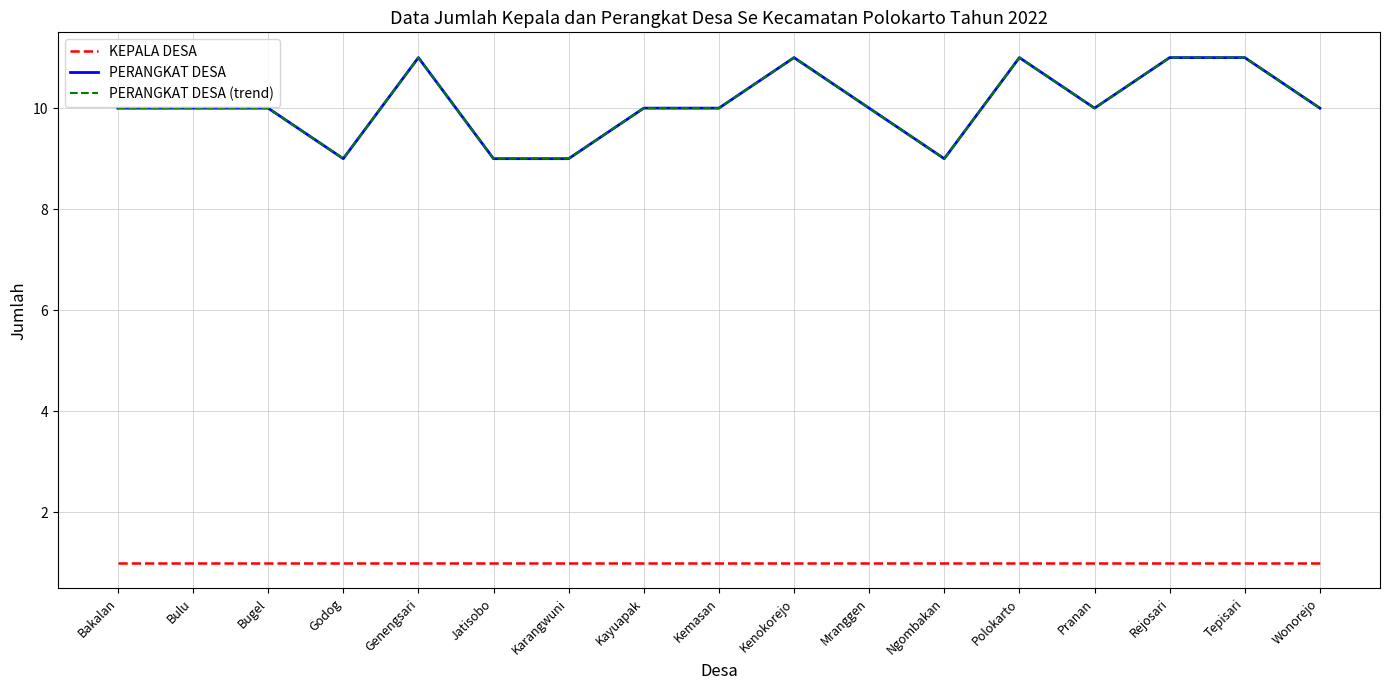

Is this an area chart (filled region under the line)?

No